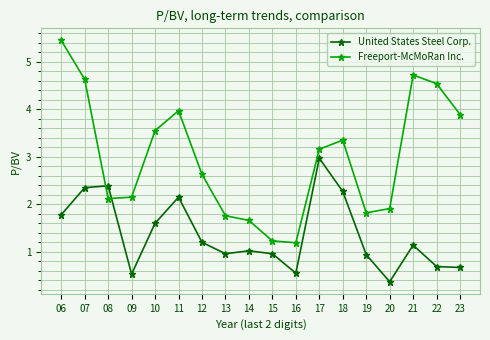

What is the spread (max minus min) of values at 15?

0.3